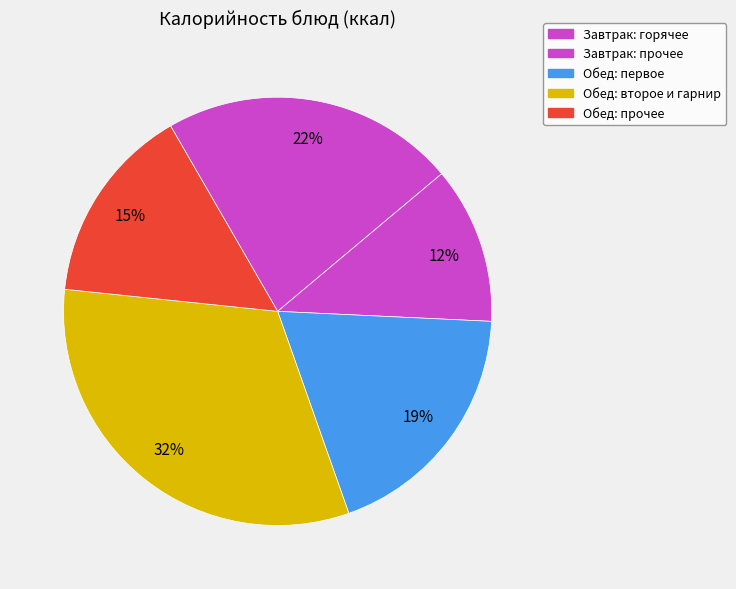

To the nearest percent, what is the difference between the largest and smallest slice percentages?

20%